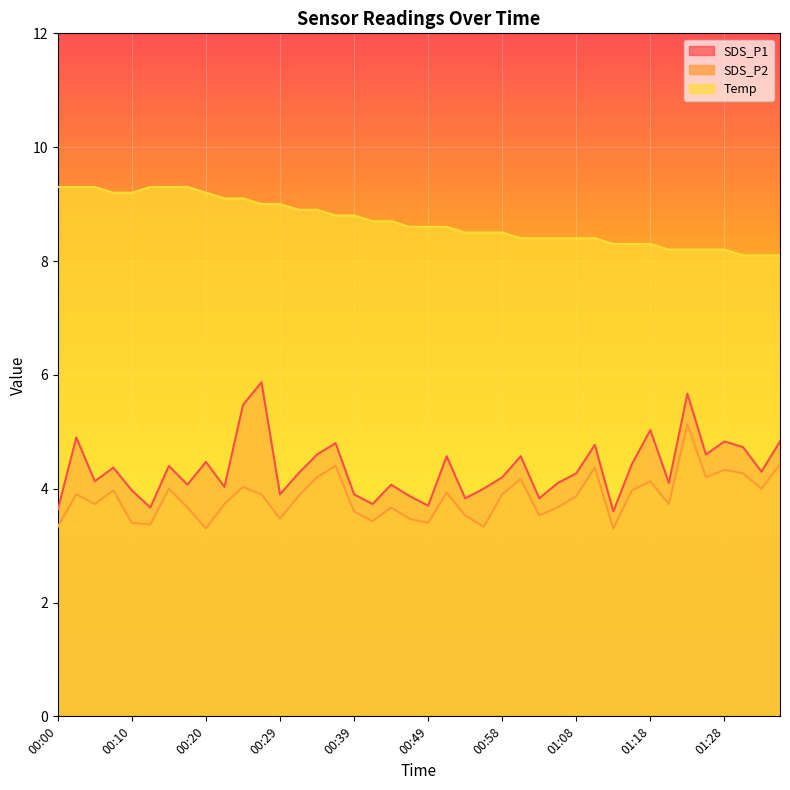

Is the value of SDS_P1 at 01:18 greater than the value of SDS_P2 at 00:29?

Yes